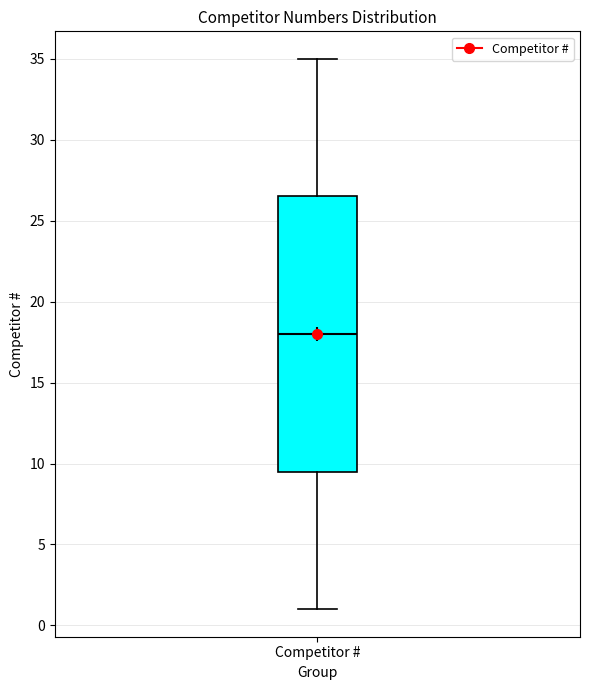

Where does the lower whisker of the box for Competitor # end on the y-axis? The values are not printed on the chart, so give them approximately, as read against the axis.

1.0